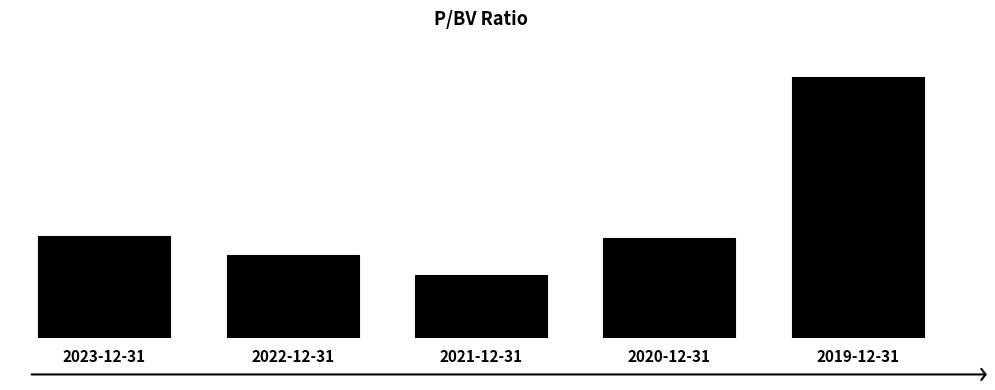

Are the bars horizontal?

No